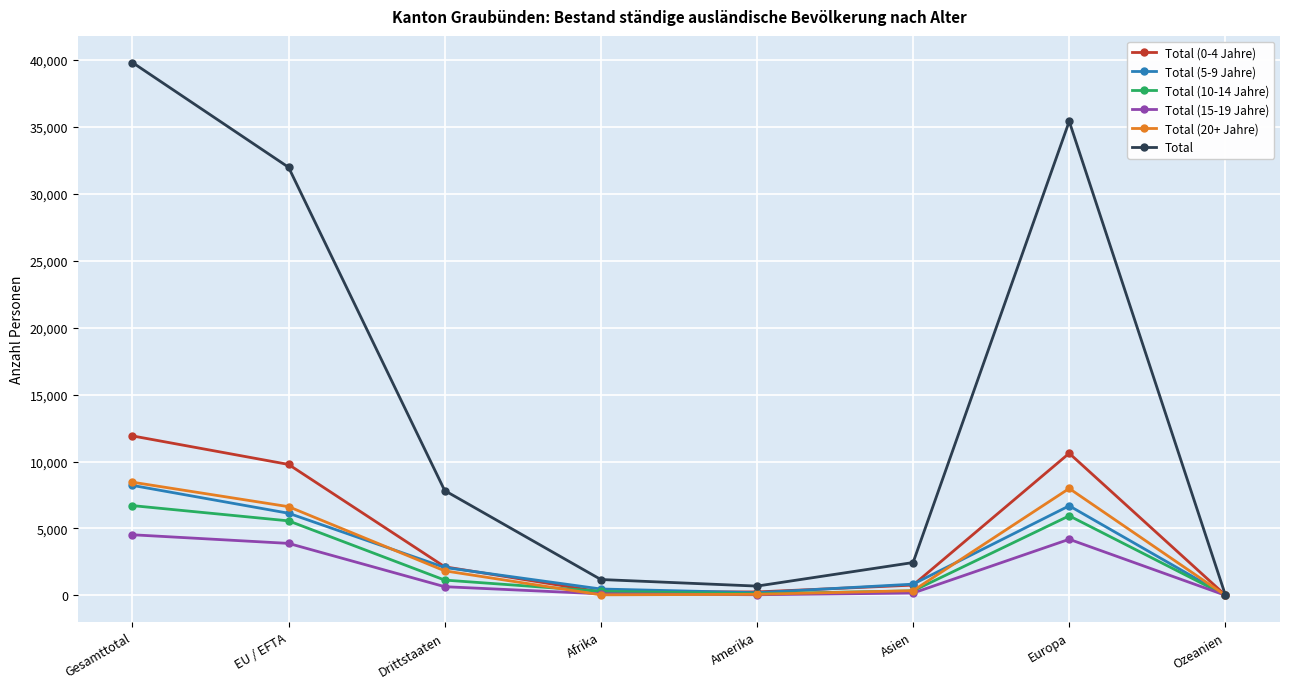

How many lines are shown in the chart?

6